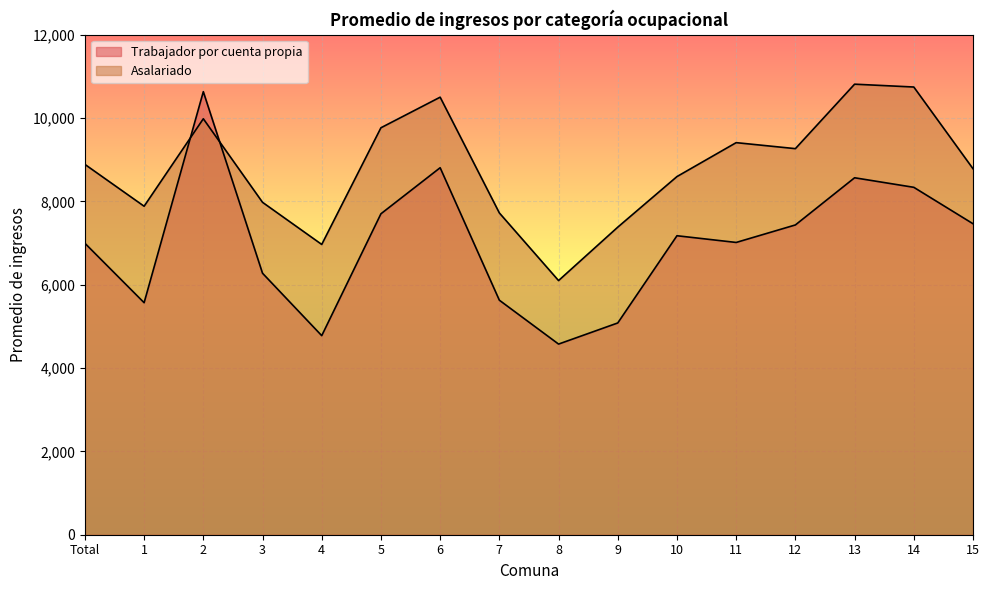

What is the minimum value shown in the chart?

4575